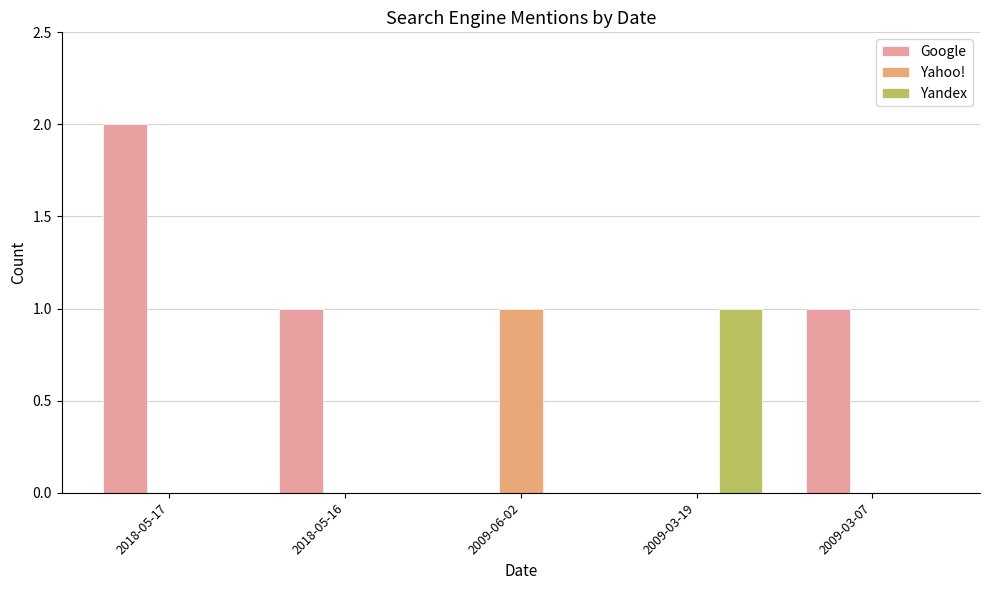

Is it true that Google equals 1 at 2009-03-07?

True